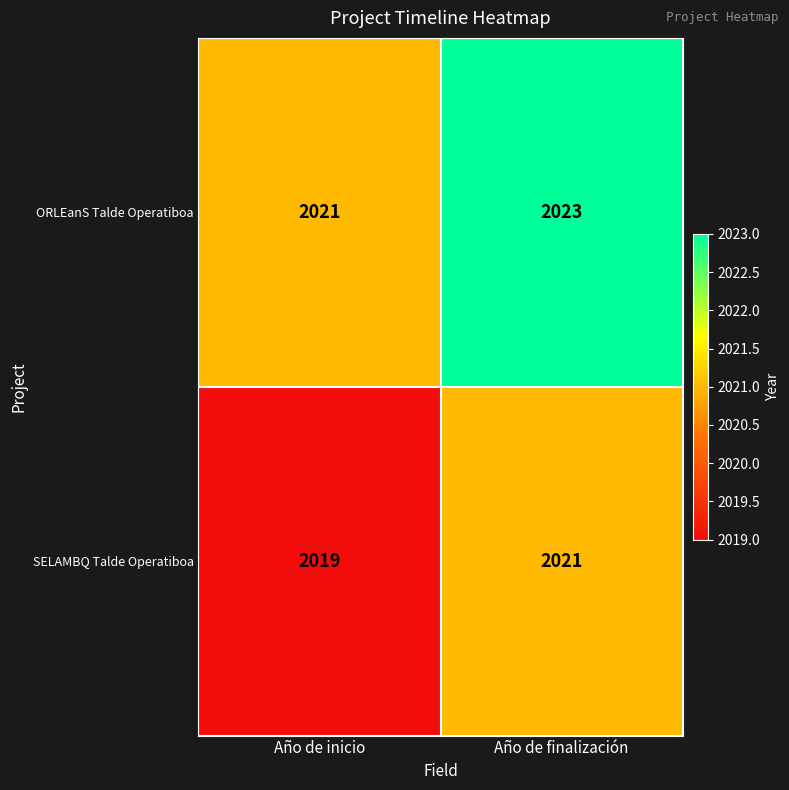

The SELAMBQ Talde Operatiboa series shows 410 at Año de inicio. True or false?

False